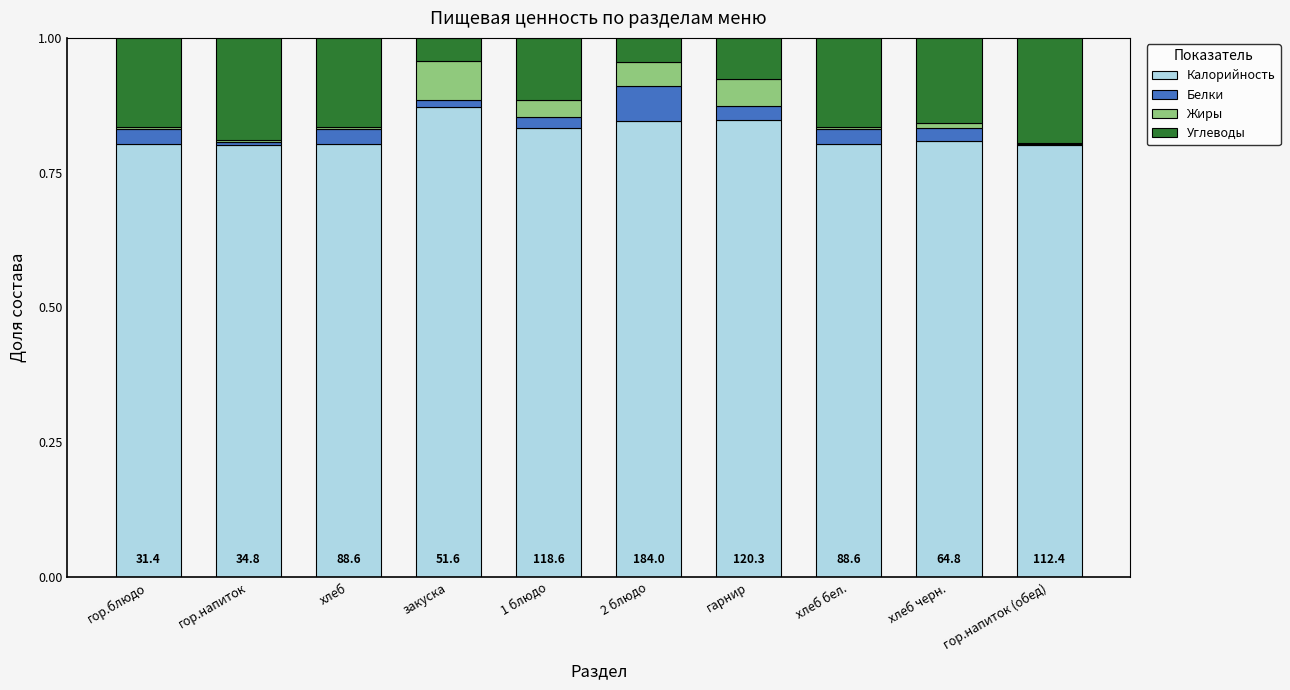

At which label does Калорийность reach its peak?

закуска